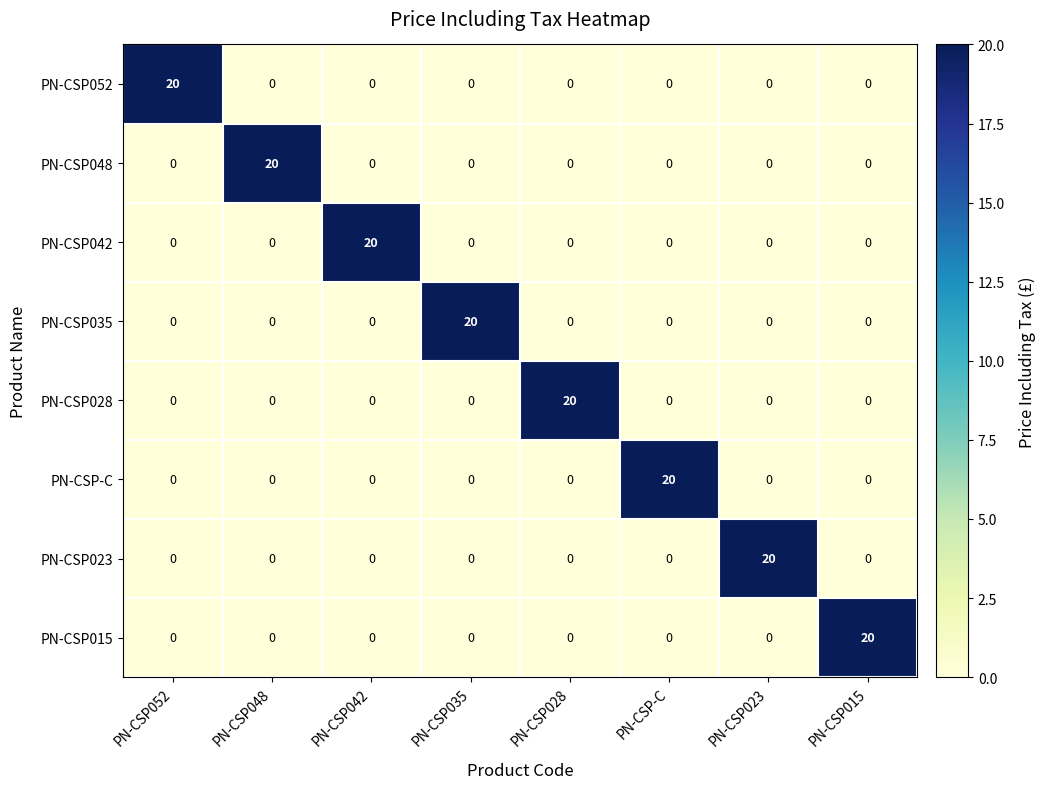

What is the total value across all series at PN-CSP-C?

20